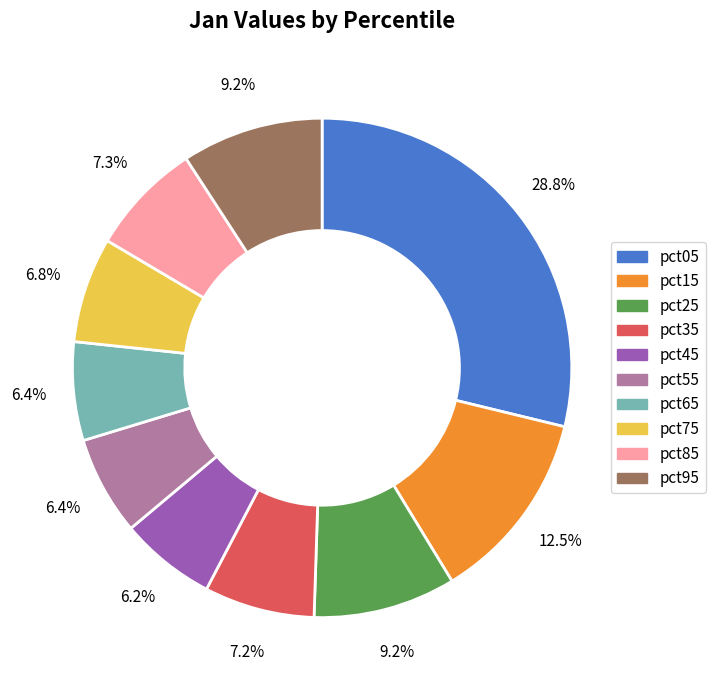

Is the sum of pct75 and pct25 greater than half?

No